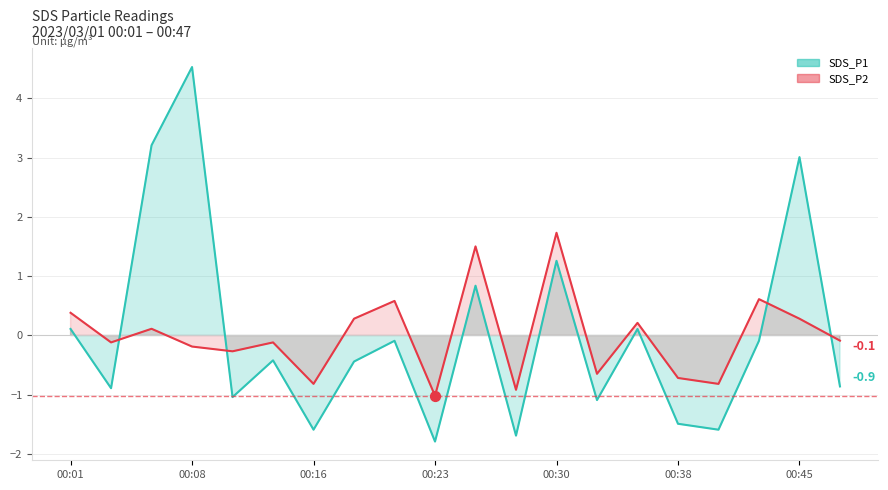

Which series has the largest Y range (max minus min)?

SDS_P1